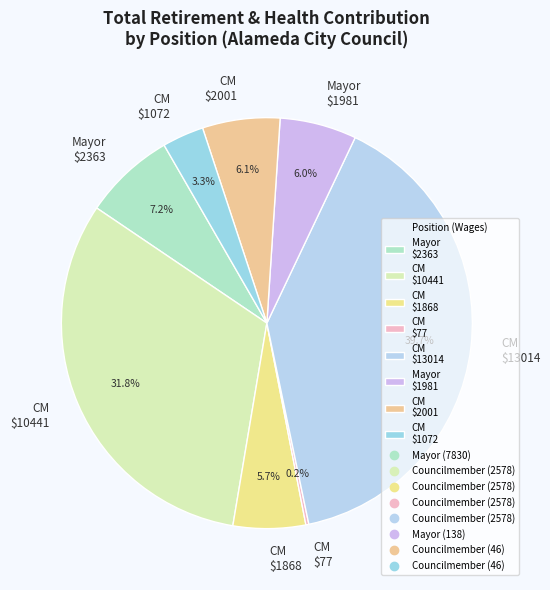

To the nearest percent, what is the average slice percentage?

12%